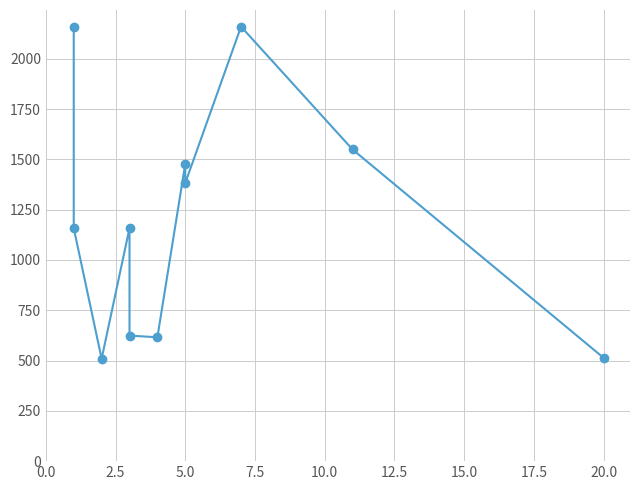

Is this an area chart (filled region under the line)?

No